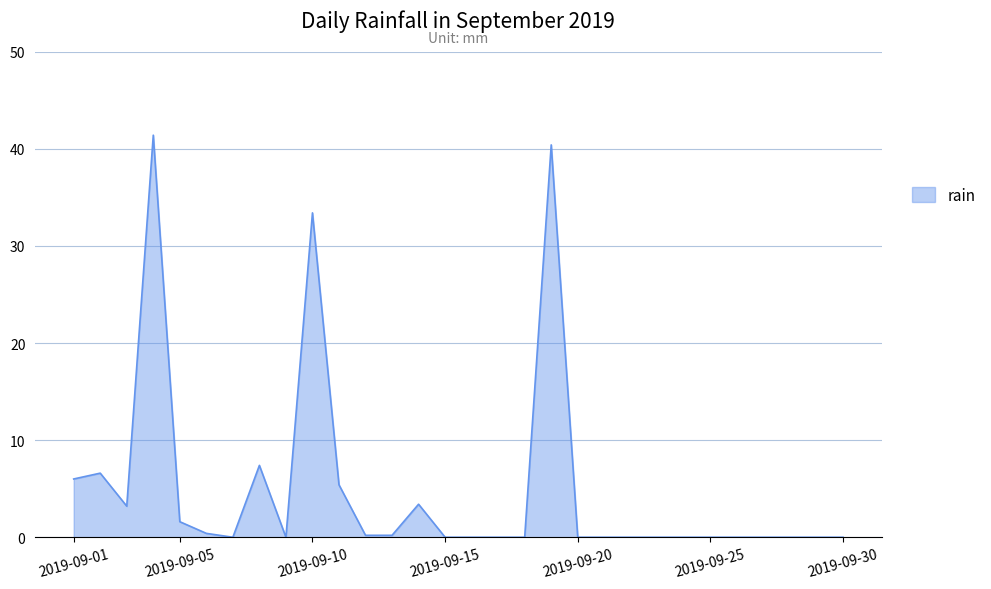

What is the greatest value displayed?

41.4